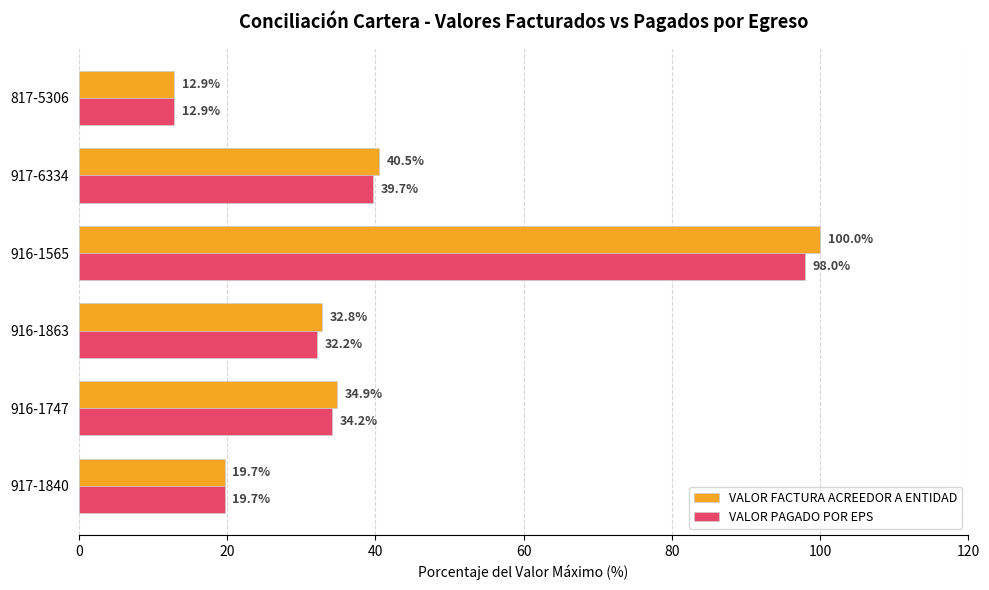

Between 916-1747 and 916-1863, which series saw the biggest shift?

VALOR FACTURA ACREEDOR A ENTIDAD